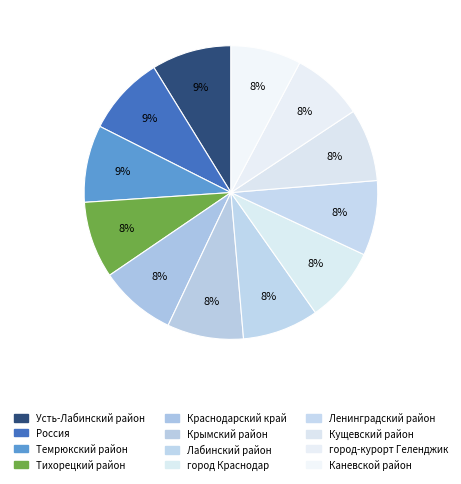

How many slices are in this pie chart?

12